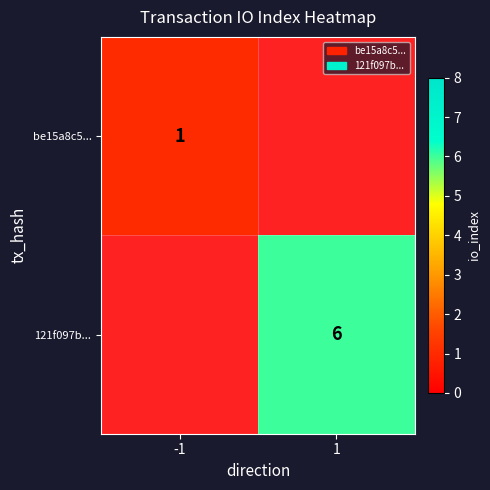

Is the value of be15a8c5... at -1 greater than the value of 121f097b... at 1?

No